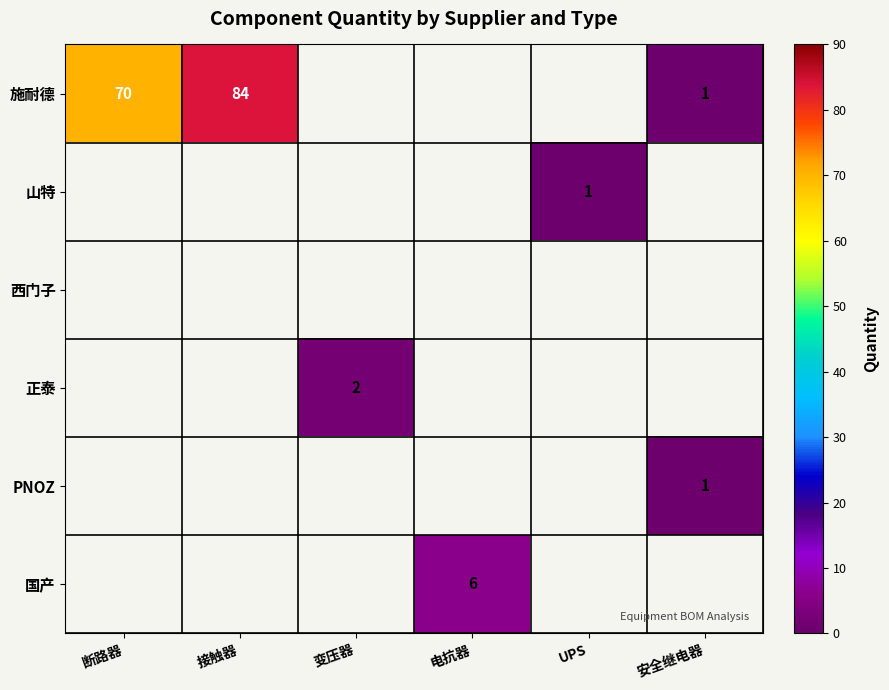

True or false: 施耐德 has a value of 2 at 安全继电器.

False